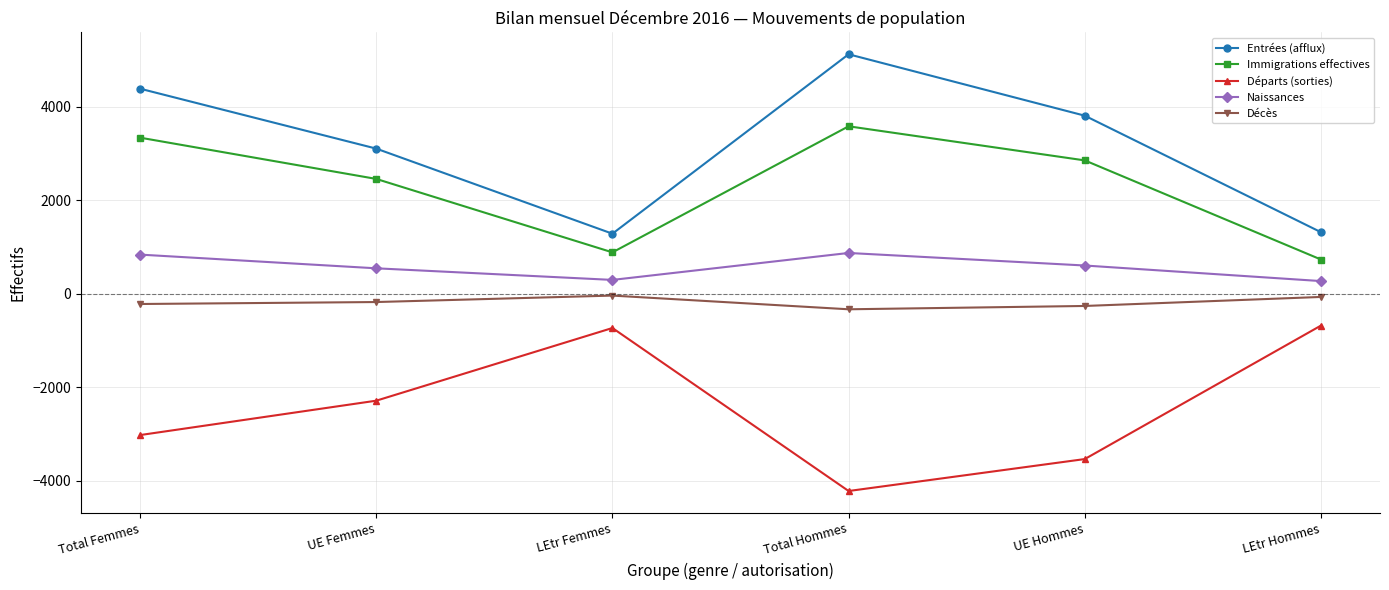

Read the Décès value at LEtr Hommes, to the nearest 50.

-50